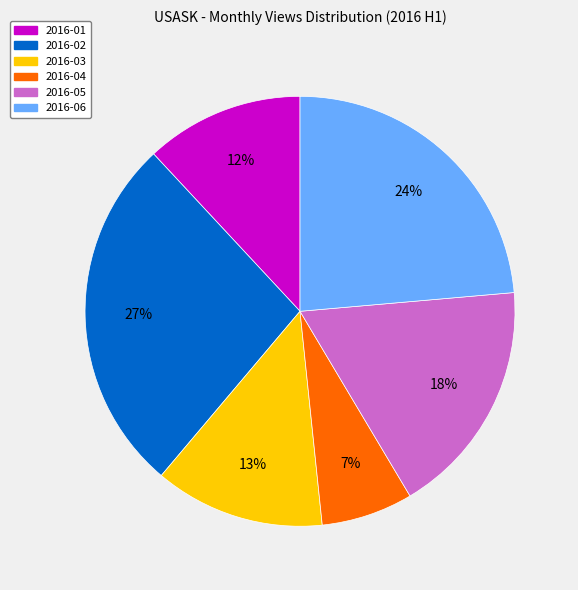

To the nearest percent, what is the difference between the largest and smallest slice percentages?

20%